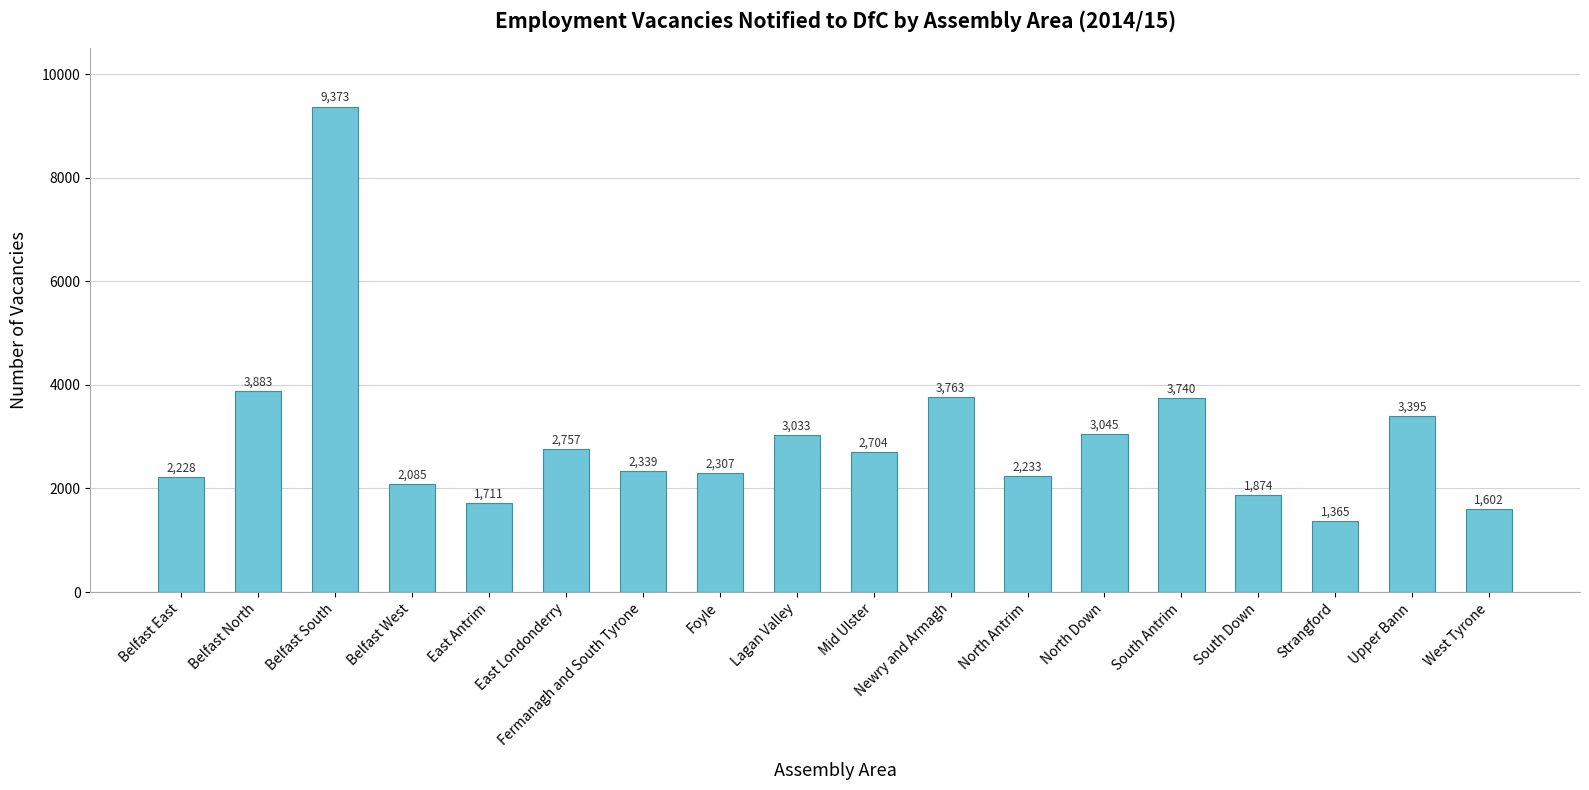

True or false: the data shows 3269 at South Down.

False